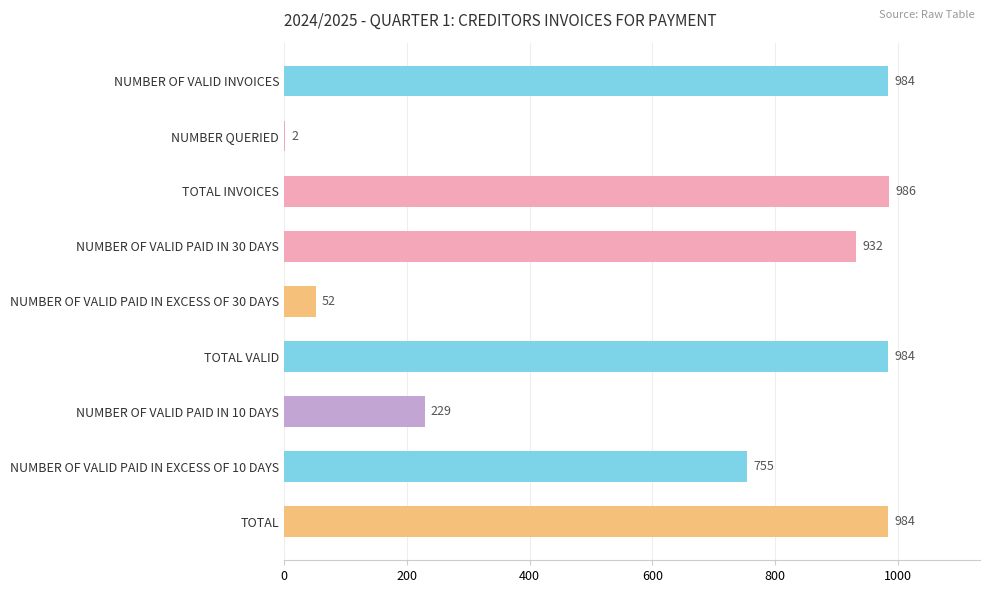

What is the change in value from NUMBER OF VALID PAID IN 30 DAYS to TOTAL?

+52